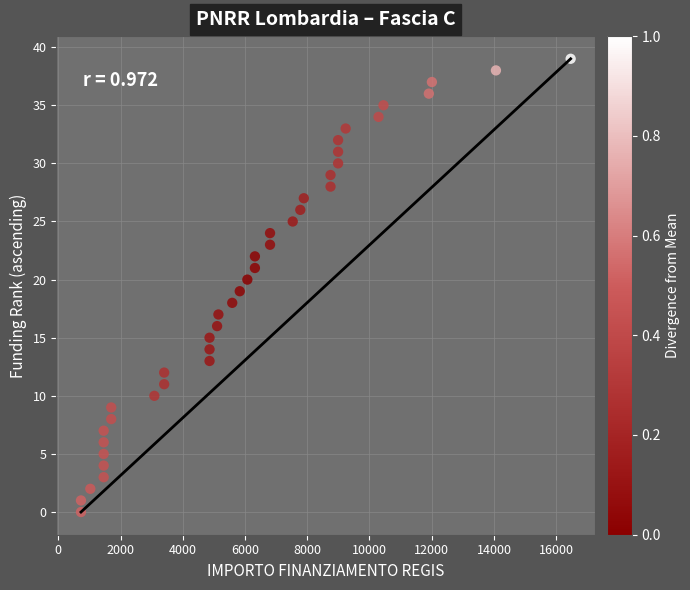

What is the range of X values (max minus min)?

15735